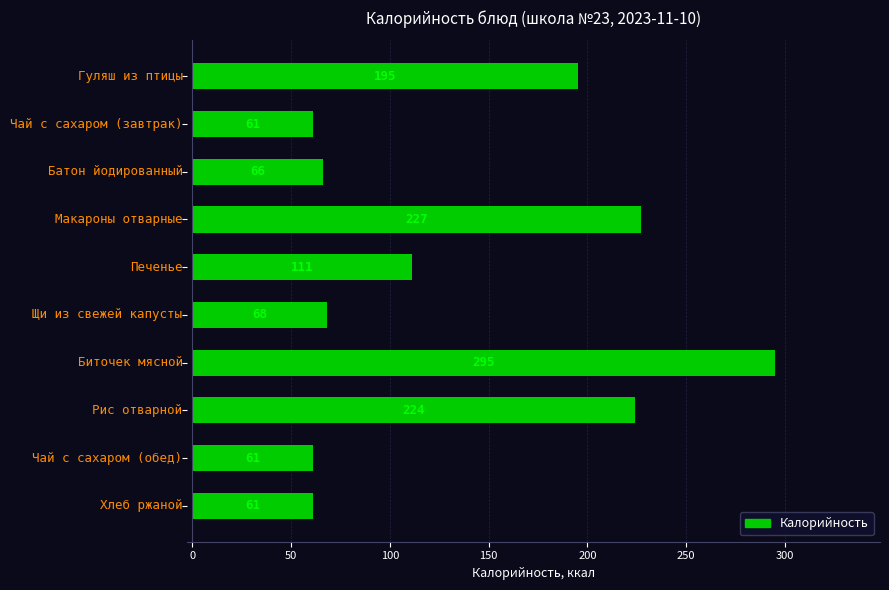

What is the difference between the second highest and minimum values?

166